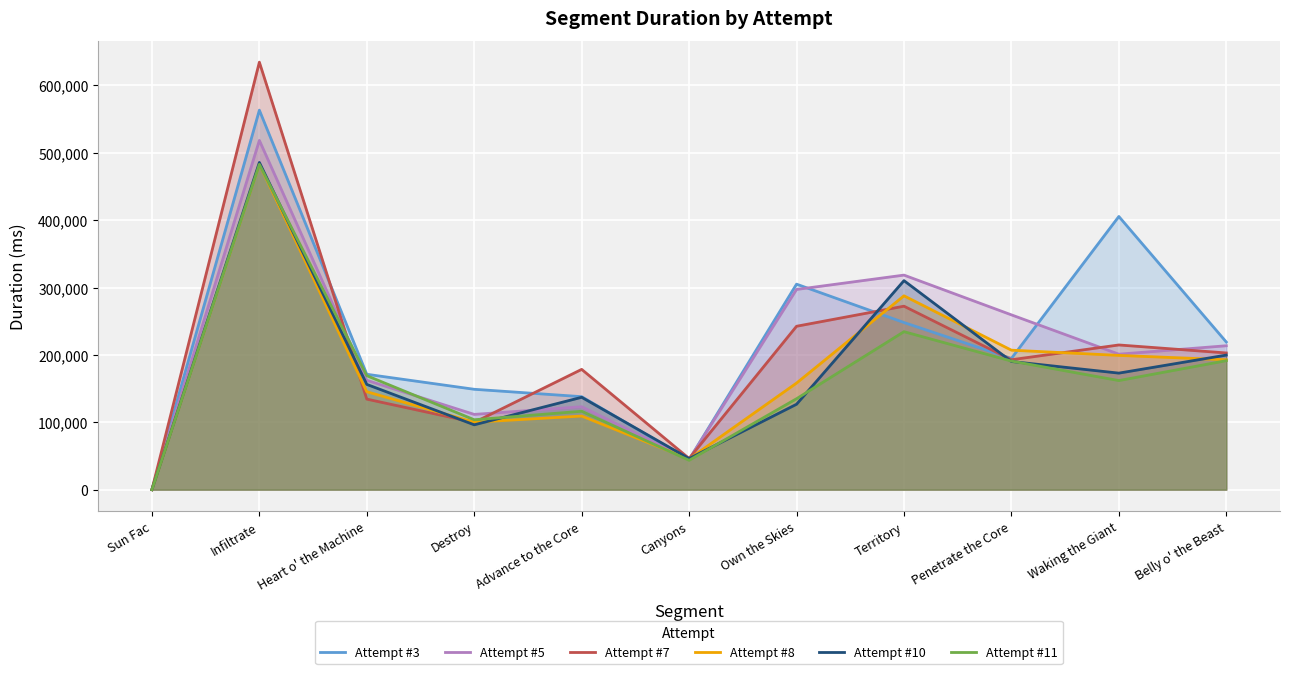

What position from the right is Sun Fac?

11